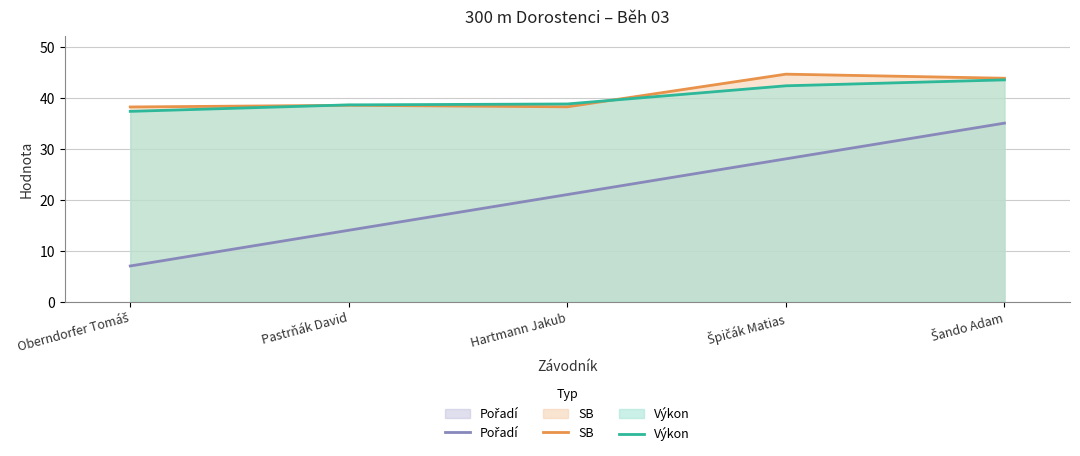

Between Pastrňák David and Špičák Matias, which is larger?

Špičák Matias